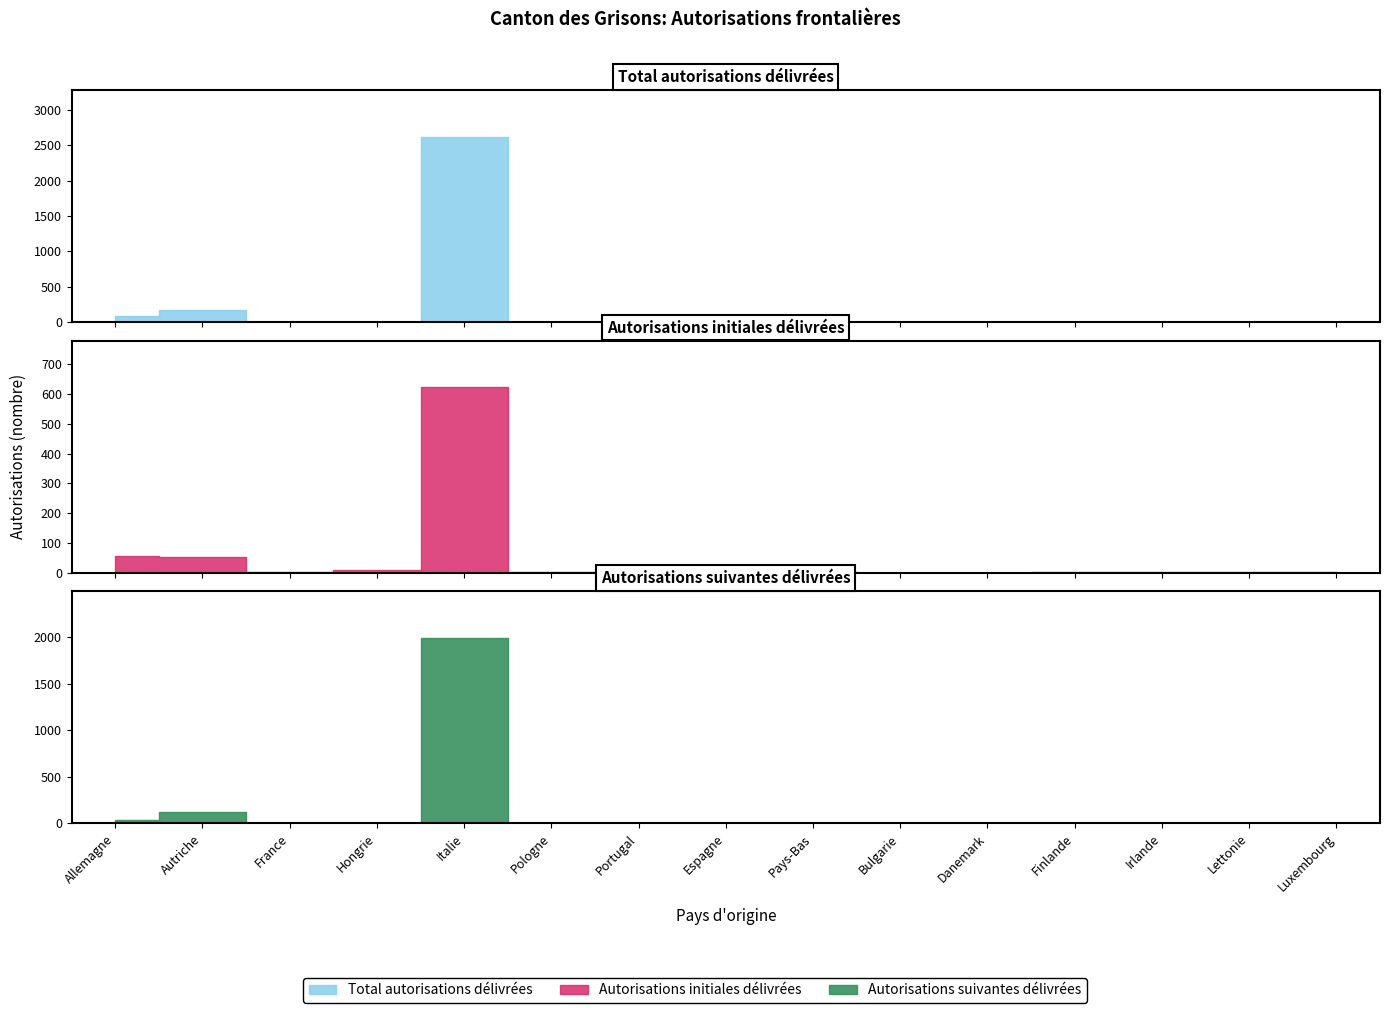

Reading right to left, extract all data points from this chart.

Total autorisations délivrées: 2	1	1	1	1	2	4	2	4	3	2619	9	6	174	95
Autorisations initiales délivrées: 2	1	1	1	0	0	2	2	1	1	623	9	1	52	55
Autorisations suivantes délivrées: 0	0	0	0	1	2	2	0	3	2	1996	0	5	122	40